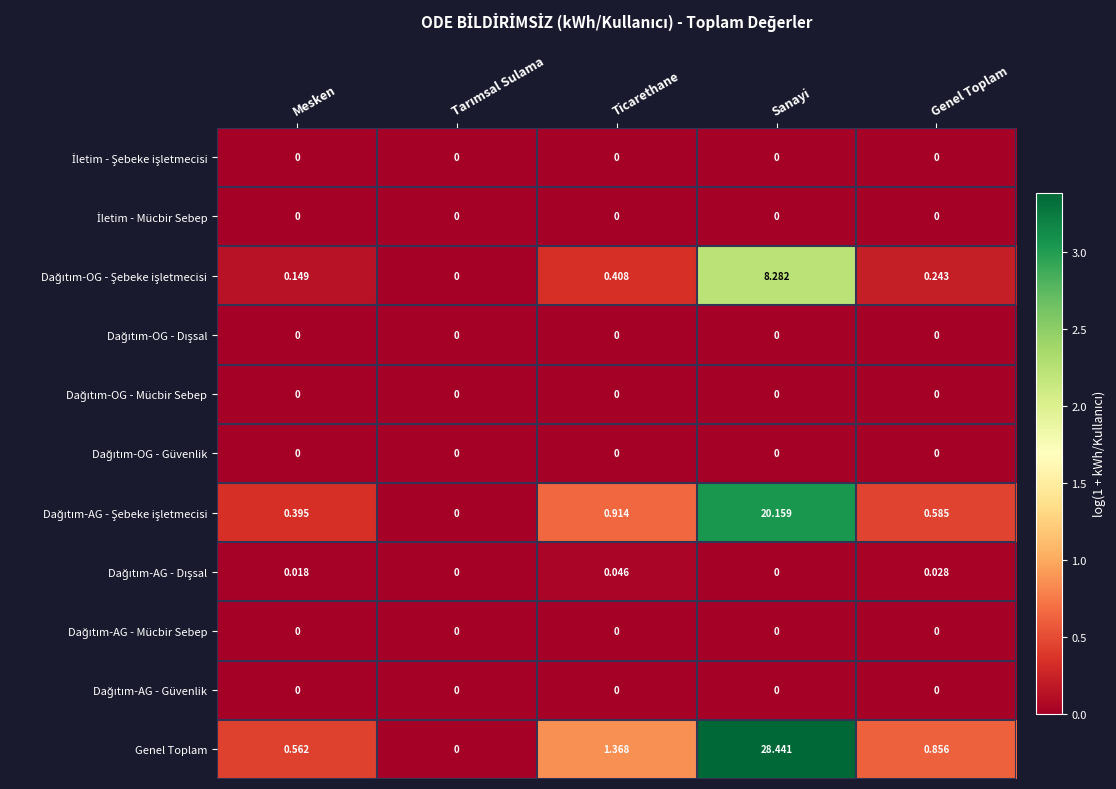

Which series has the largest range (max minus min)?

Genel Toplam